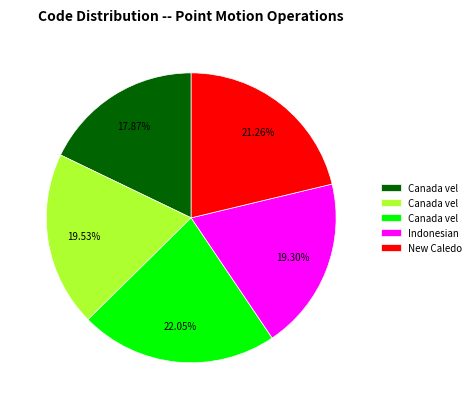

Is there any slice that represents more than half of the pie?

No